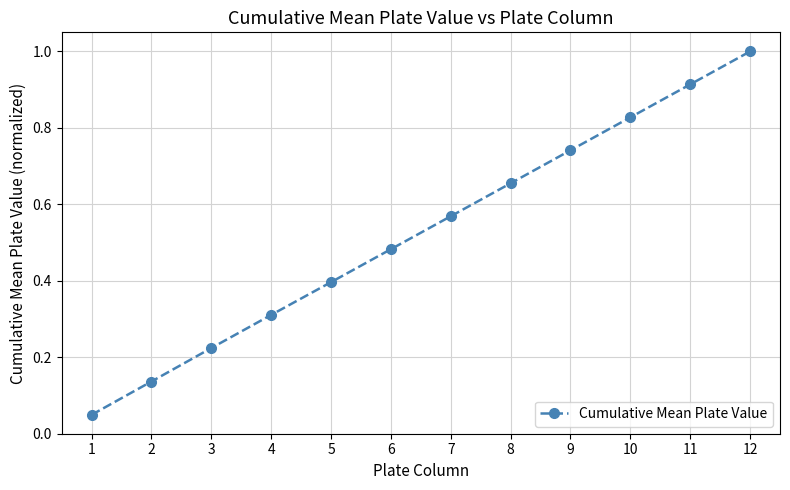

What is the value of the 12th point from the left?

1.0